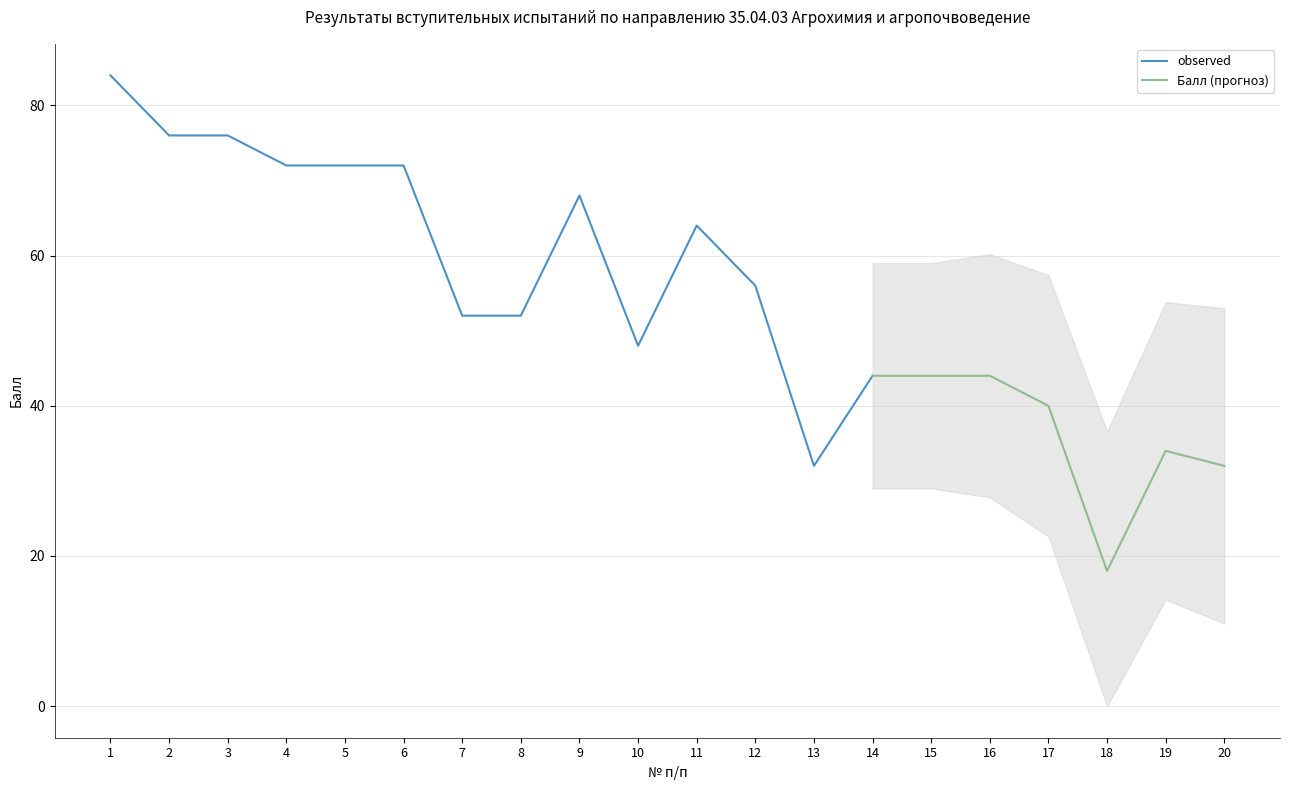

What is the difference between the maximum and minimum values?

66